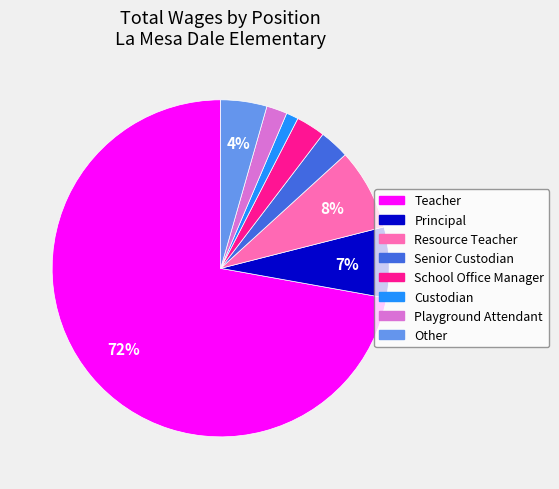

True or false: Teacher accounts for 72% of the total.

True